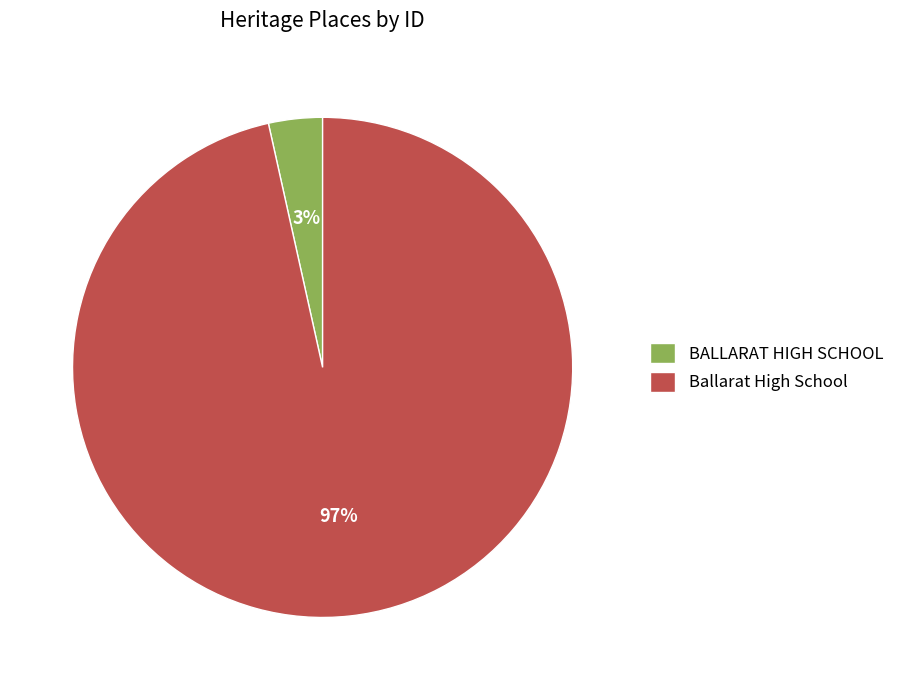

What percentage is the BALLARAT HIGH SCHOOL slice, to the nearest percent?

3%